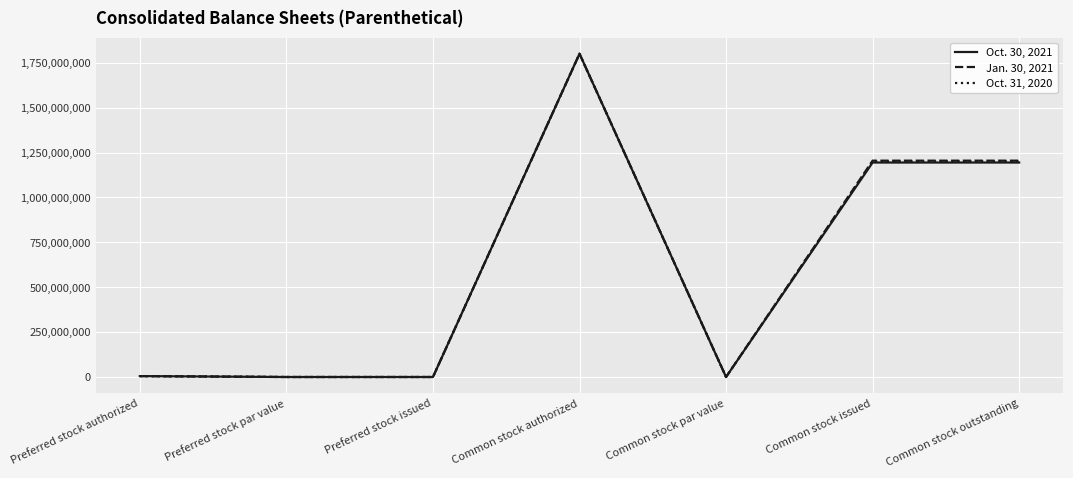

Which series changed the most between Common stock authorized and Common stock outstanding?

Oct. 30, 2021